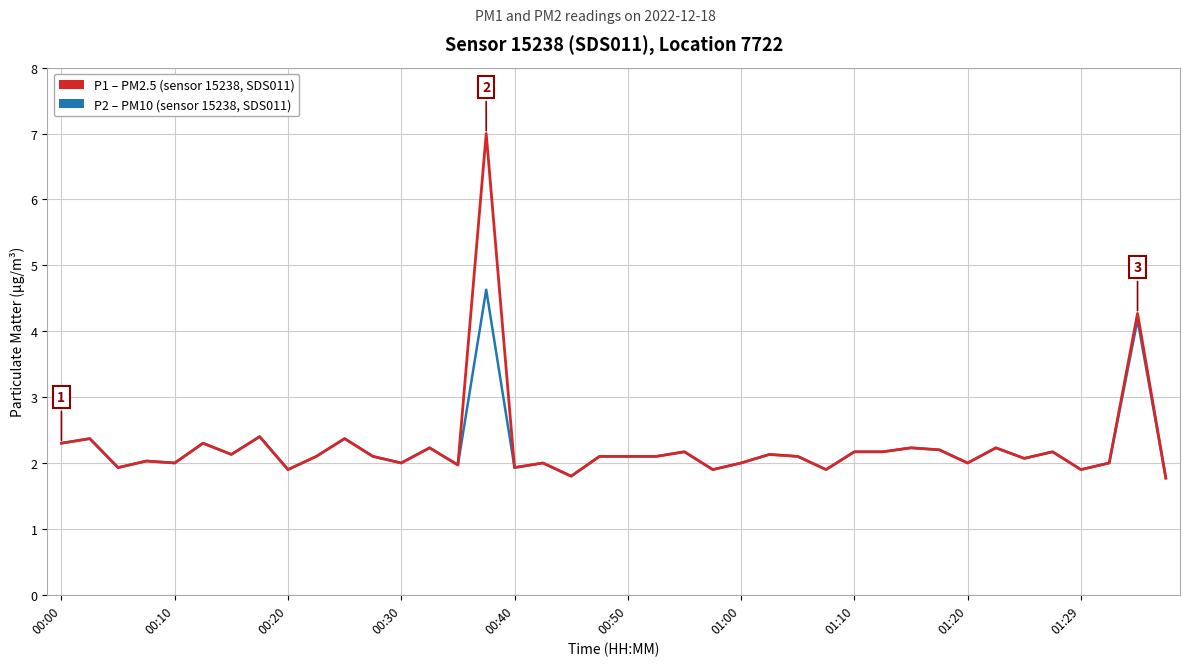

What is the greatest value displayed?

7.0